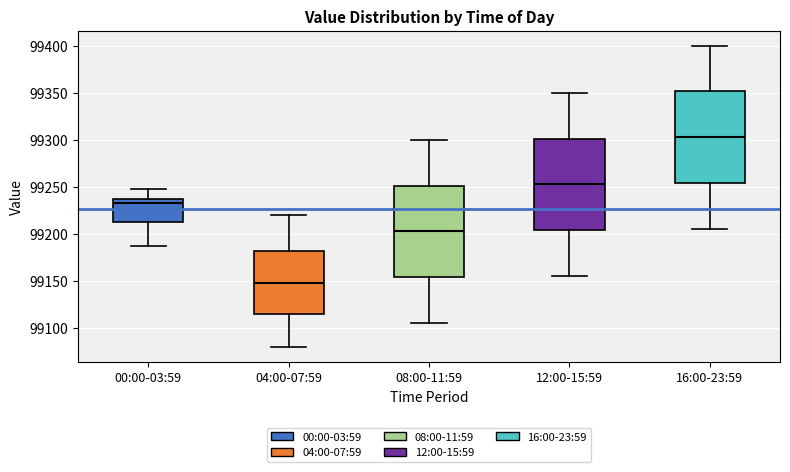

Reading left to right, read every box against the y-axis: the position of its median line, the range the box covers, and the ends of its whiskers. The values are not printed on the chart, so give them approximately, as read against the axis.

00:00-03:59: median 99235 (just below the box's upper edge), box 99215 to 99235, whiskers 99185 to 99250
04:00-07:59: median 99150, box 99115 to 99180, whiskers 99080 to 99220
08:00-11:59: median 99205, box 99155 to 99250, whiskers 99105 to 99300
12:00-15:59: median 99255, box 99205 to 99300, whiskers 99155 to 99350
16:00-23:59: median 99305, box 99255 to 99350, whiskers 99205 to 99400